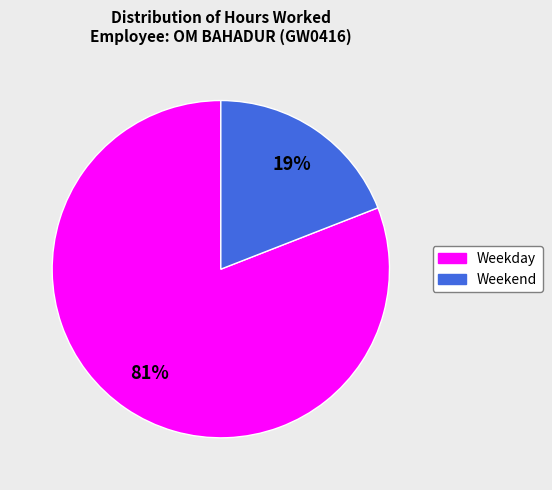

Is there any slice that represents more than half of the pie?

Yes